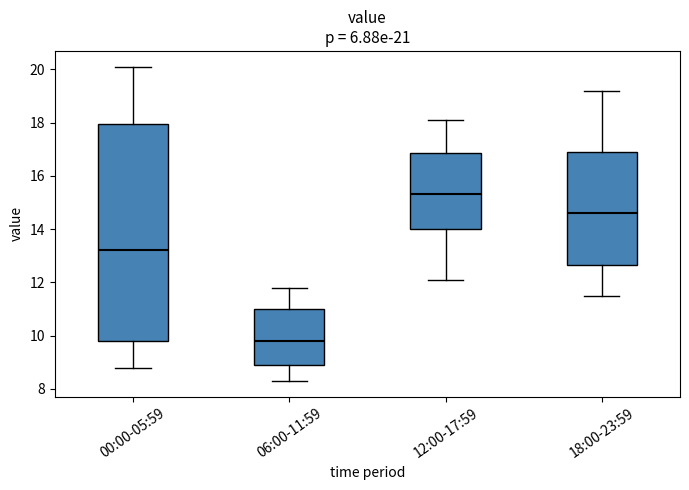

Reading left to right, read every box against the y-axis: the position of its median line, the range the box covers, and the ends of its whiskers. The values are not printed on the chart, so give them approximately, as read against the axis.

00:00-05:59: median 13.2, box 9.8 to 18.0, whiskers 8.8 to 20.2
06:00-11:59: median 9.8, box 9.0 to 11.0, whiskers 8.4 to 11.8
12:00-17:59: median 15.4, box 14.0 to 16.8, whiskers 12.2 to 18.2
18:00-23:59: median 14.6, box 12.6 to 17.0, whiskers 11.6 to 19.2